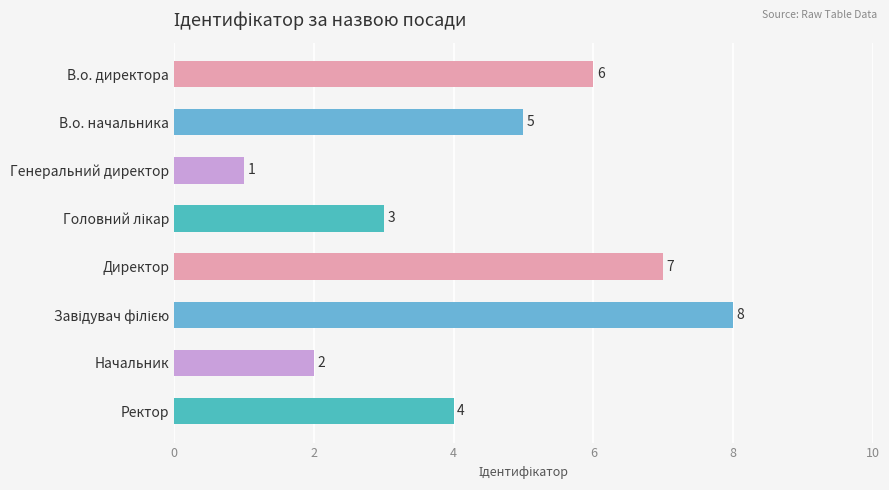

What is the difference between the second highest and second lowest values?

5